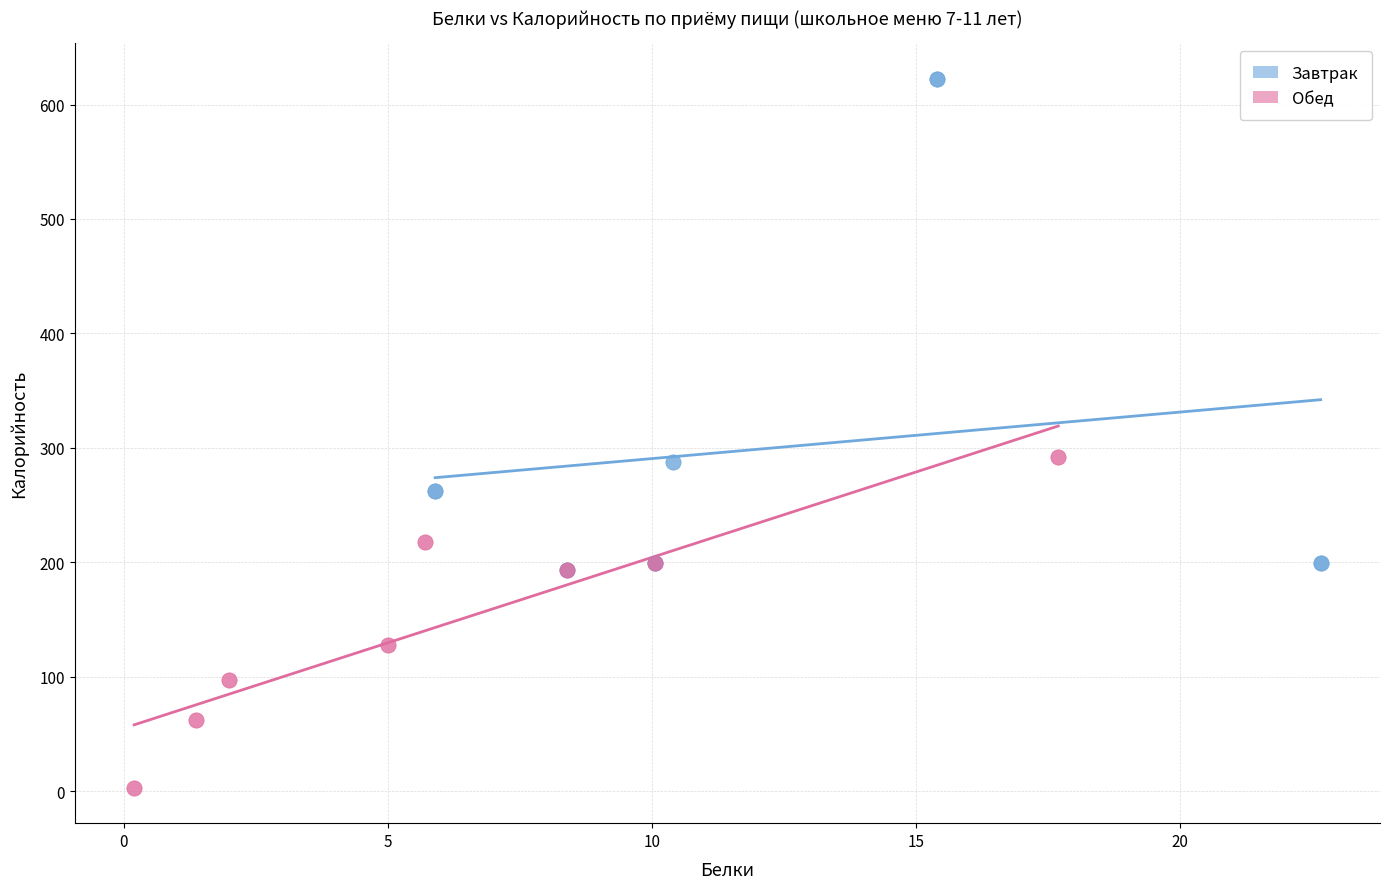

Which series has the largest Y range (max minus min)?

Завтрак